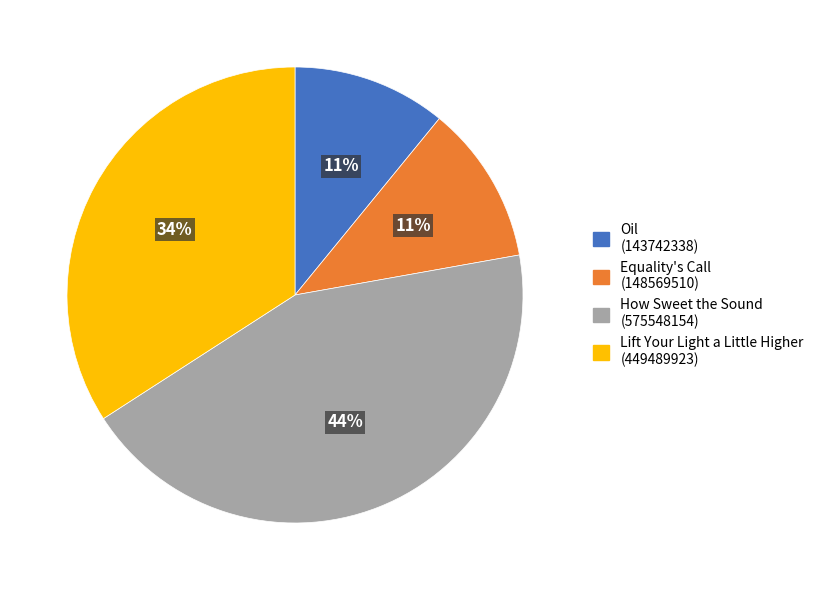

Does any single category account for the majority?

No